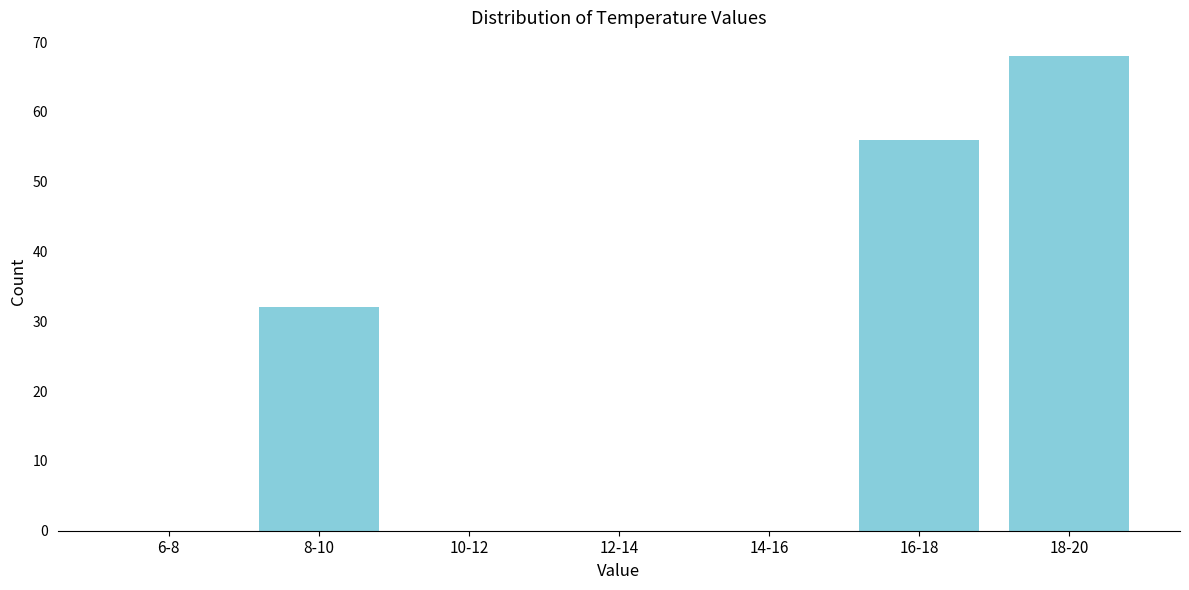

Reading left to right, list all the values displayed in this chart.

6-8=0	8-10=32	10-12=0	12-14=0	14-16=0	16-18=56	18-20=68